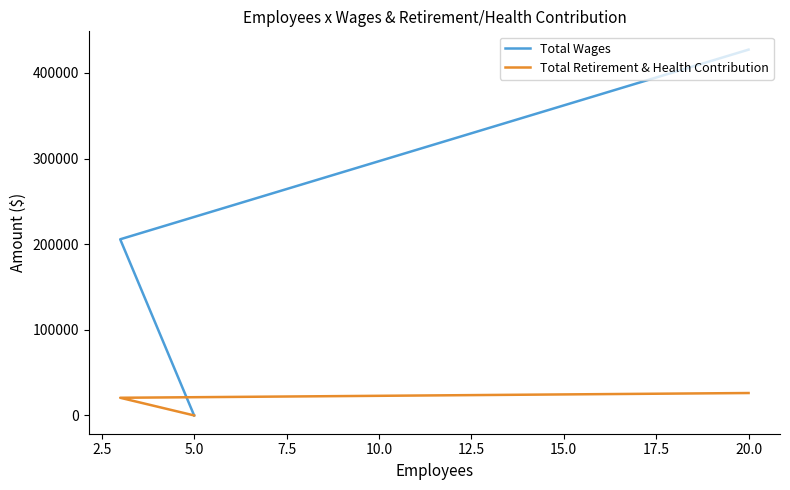

Which series has the widest spread of values?

Total Wages